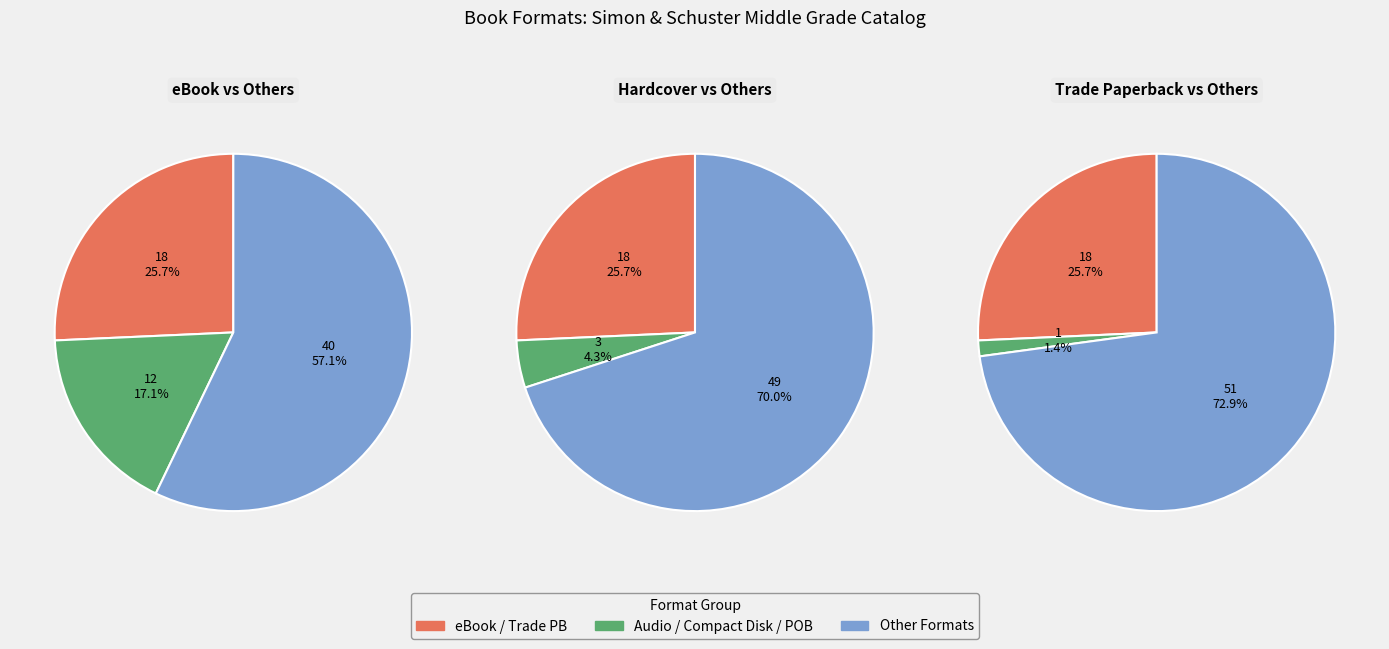

The Compact Disk slice represents 4% of the pie. True or false?

True